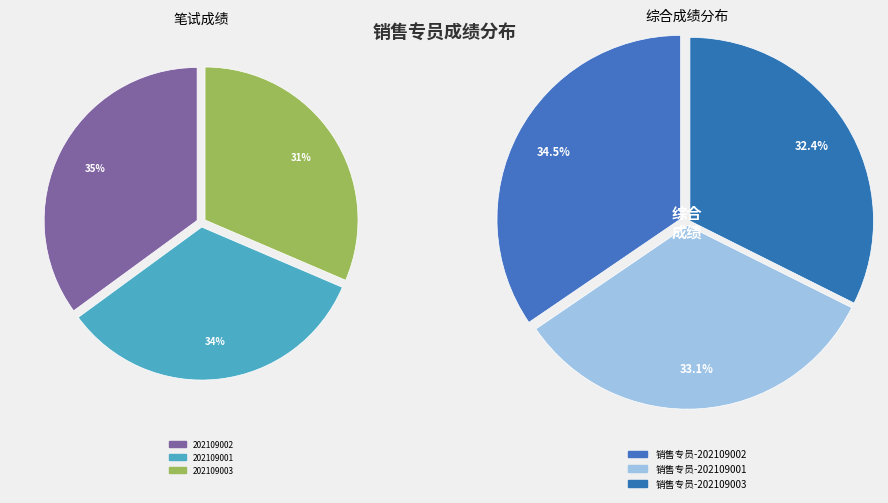

To the nearest percent, what is the difference between the 销售专员-202109001 and 销售专员-202109002 slice percentages?

1%